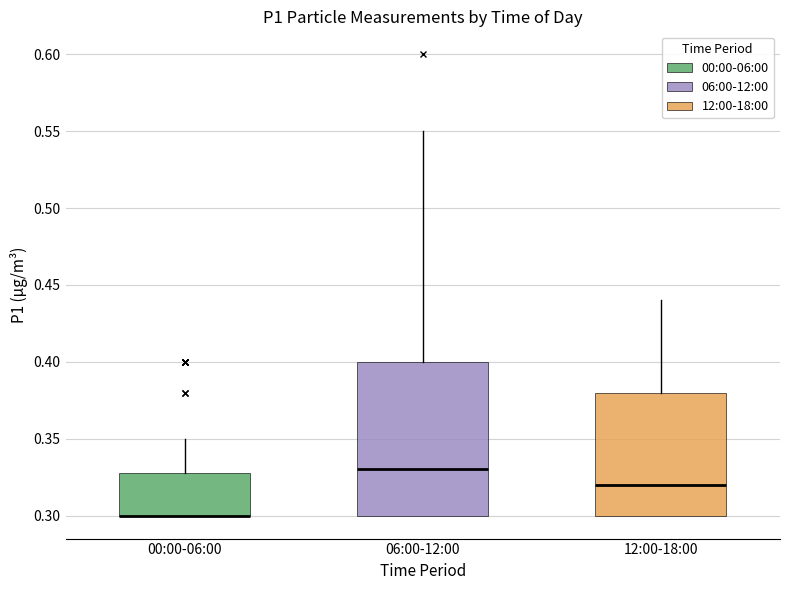

Reading left to right, read every box against the y-axis: the position of its median line, the range the box covers, and the ends of its whiskers. The values are not printed on the chart, so give them approximately, as read against the axis.

00:00-06:00: median 0.30 (drawn on the box's lower edge), box 0.30 to 0.33, whiskers 0.30 to 0.35
06:00-12:00: median 0.33, box 0.30 to 0.40, whiskers 0.30 to 0.55
12:00-18:00: median 0.32, box 0.30 to 0.38, whiskers 0.30 to 0.44